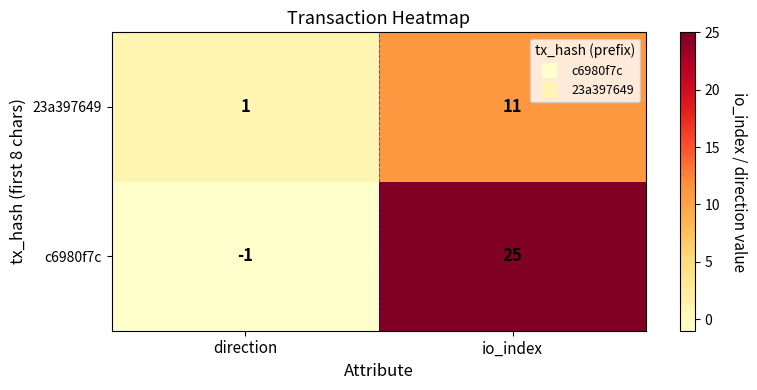

Count the number of data series in this chart.

2